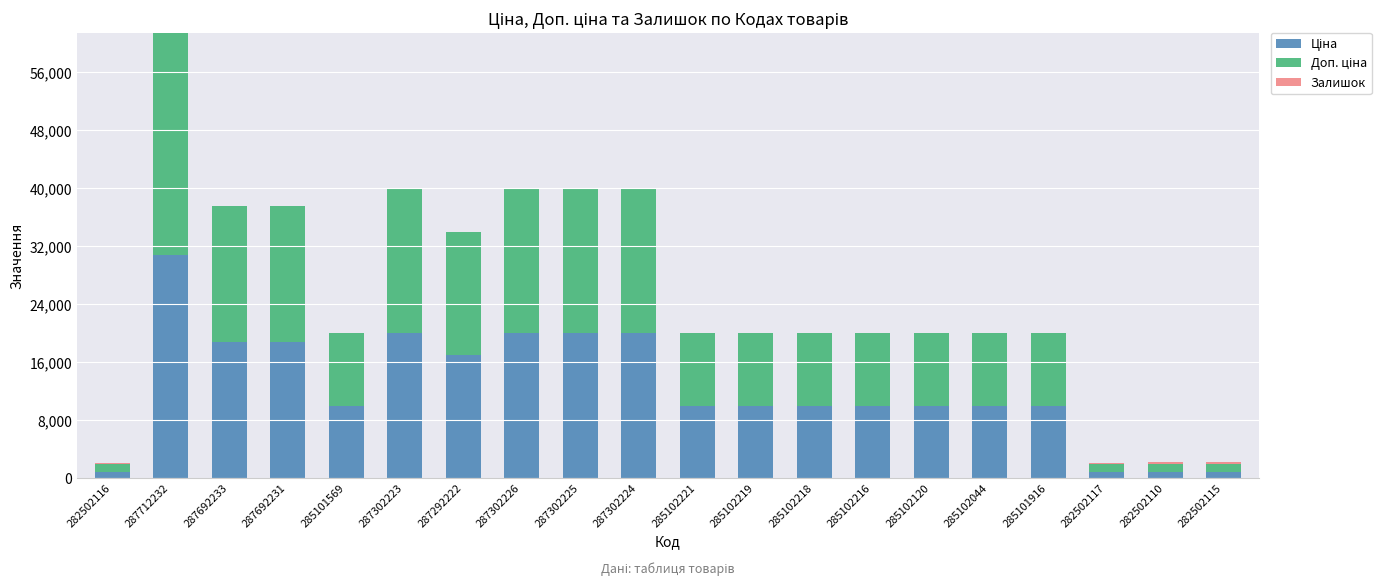

At which category is the sum across all series the highest?

287712232